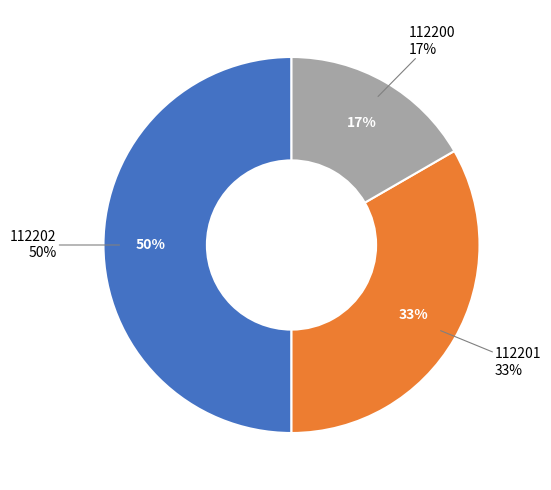

What is the total percentage of 112202 and 112200?

66.7%